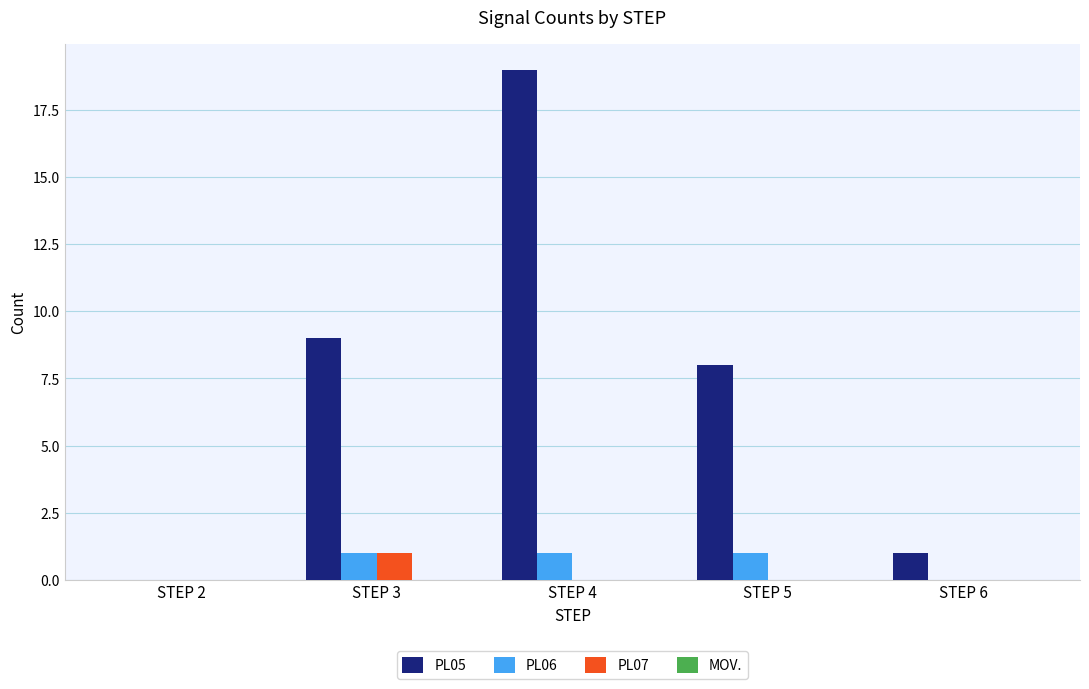

What is the sum of the PL05 values at STEP 4 and STEP 5?

27